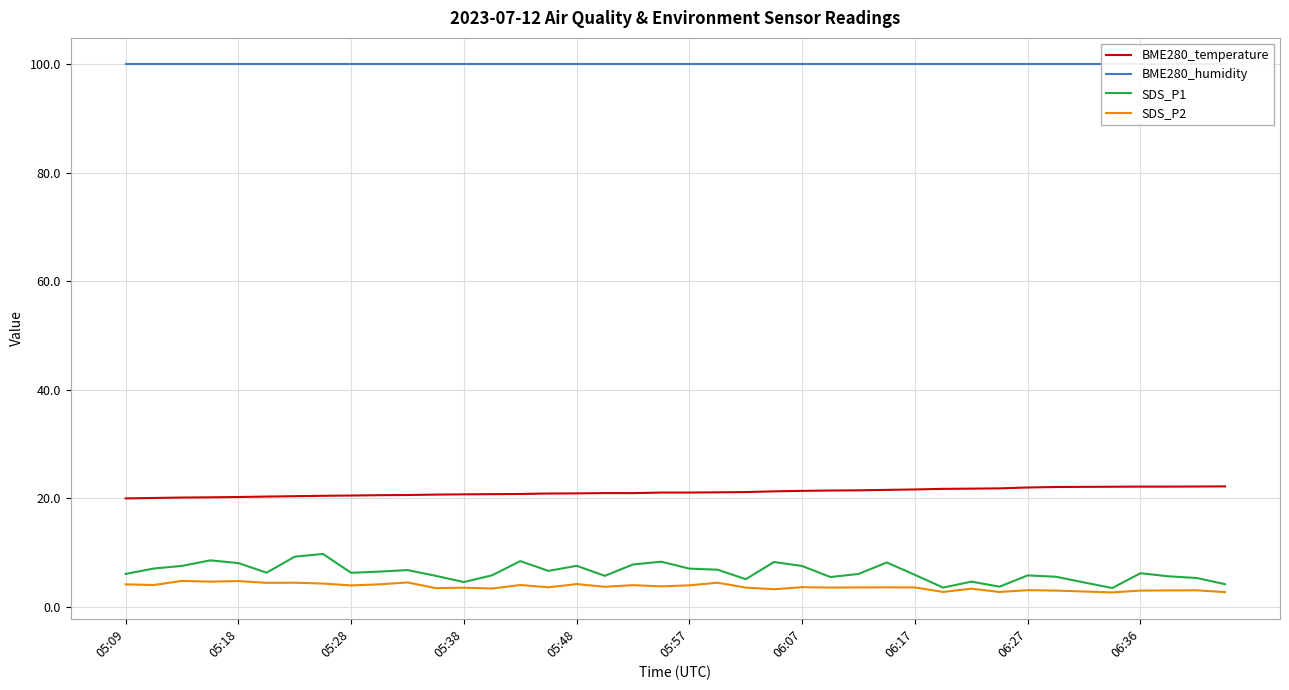

Where is the first local maximum for BME280_temperature?

17